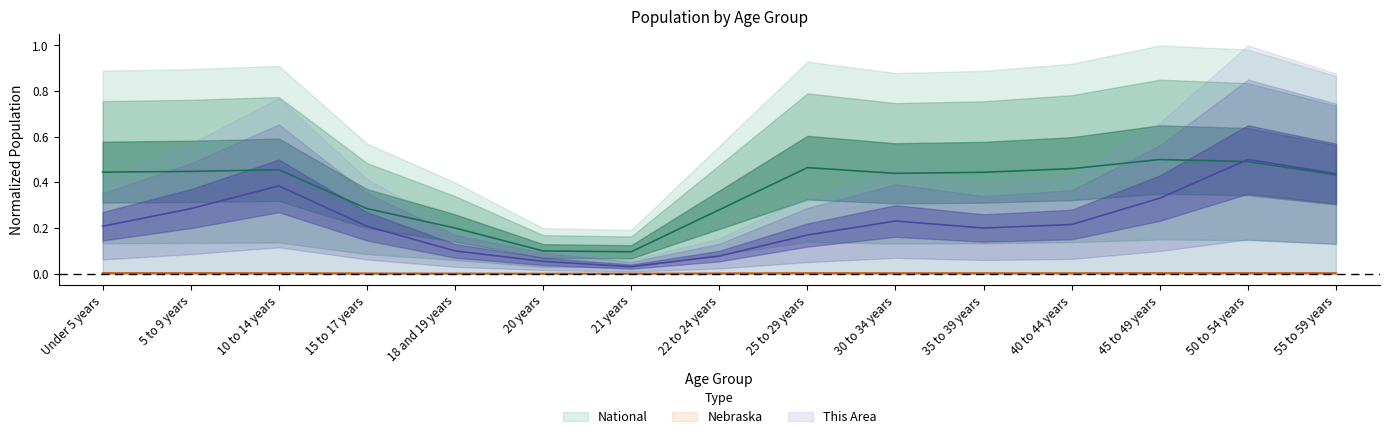

Which category has the lowest value in the Nebraska series?

21 years